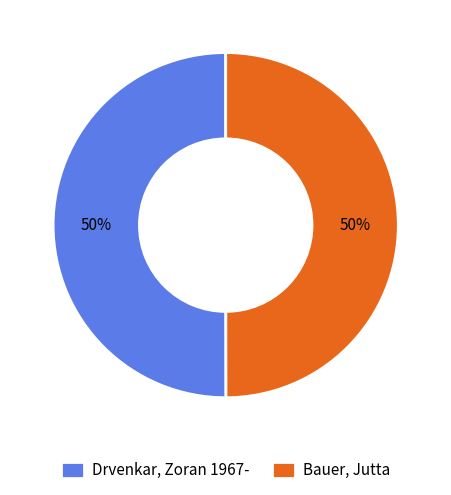

Approximately how many times larger is the value at Drvenkar, Zoran 1967- compared to Bauer, Jutta?

1.0